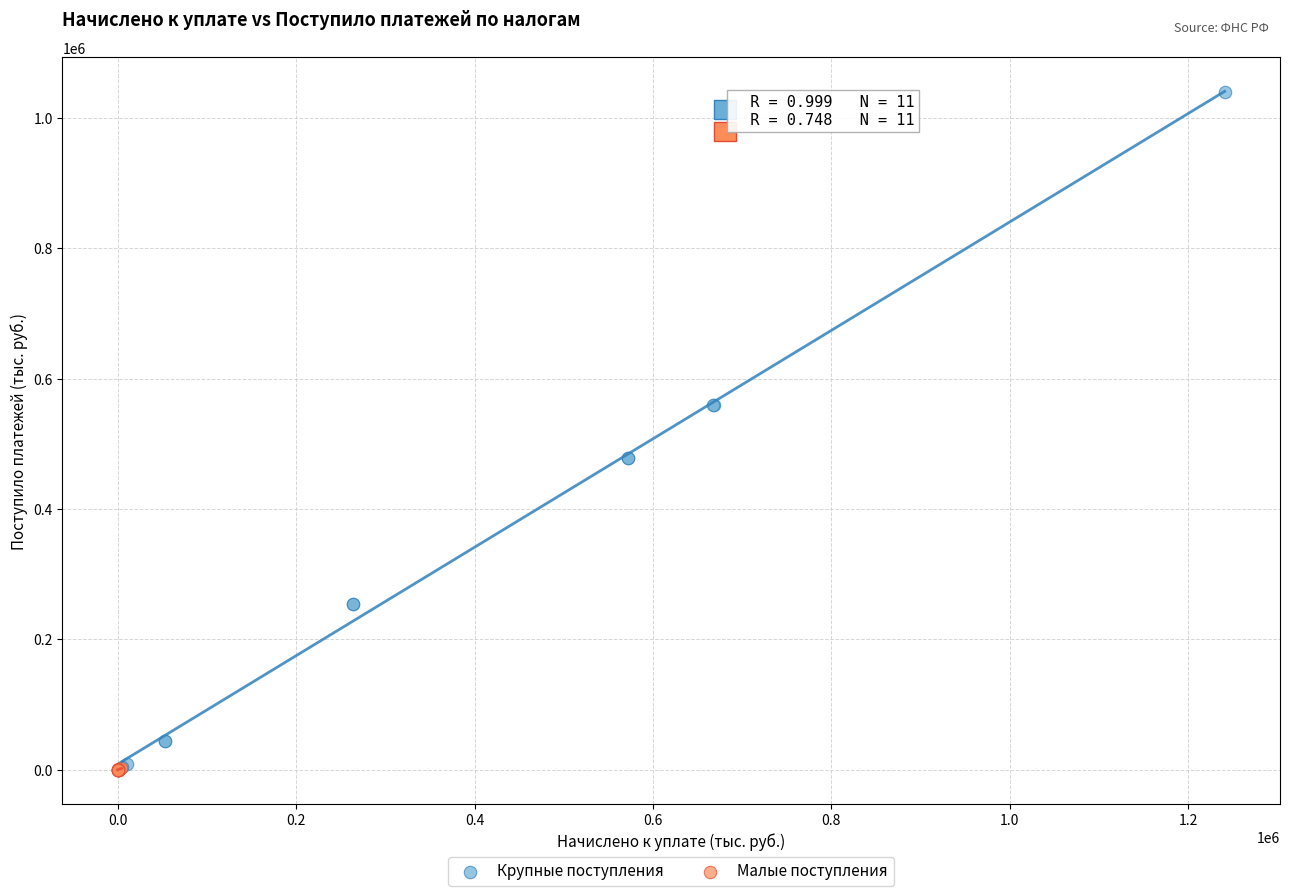

Which series has the widest spread of Y values?

Крупные поступления